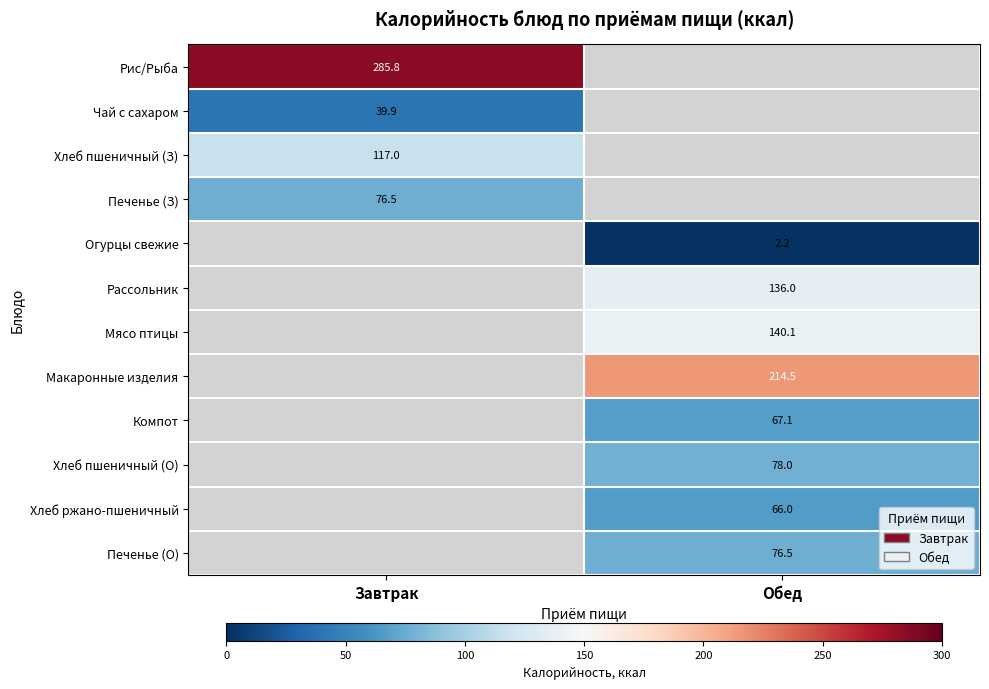

True or false: Хлеб пшеничный (О) has a value of 78.0 at Обед.

True